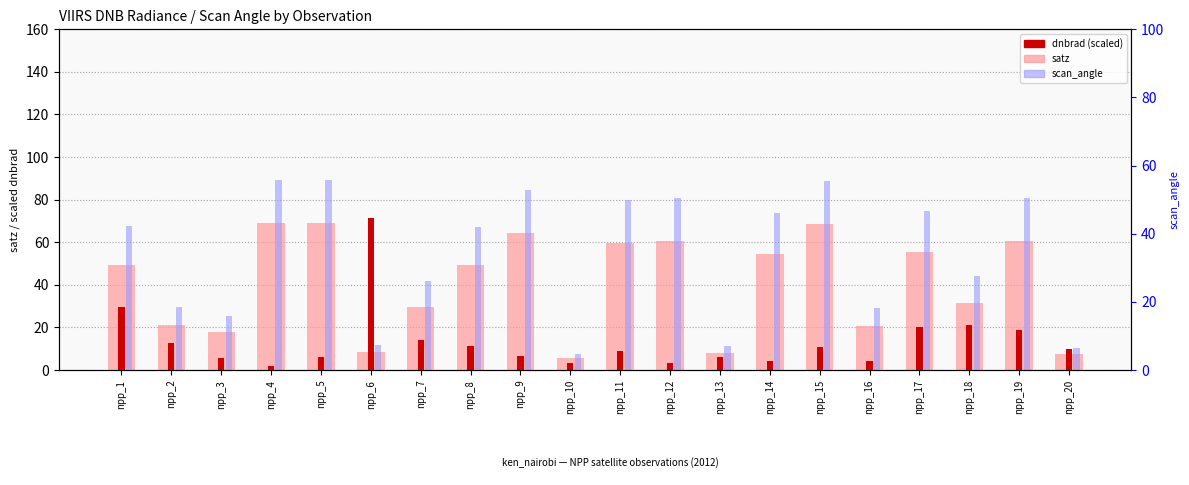

How many groups of bars are there?

20